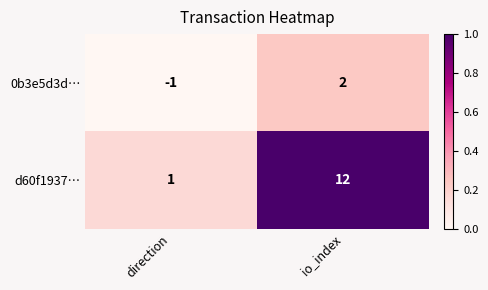

Between direction and io_index, which series saw the biggest shift?

d60f1937…